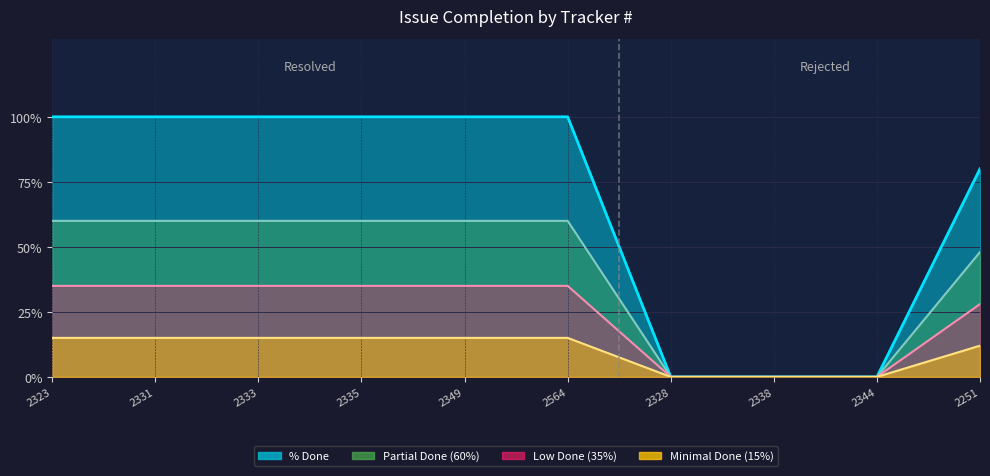

How many Low Done line values are between 0 and 35?

10